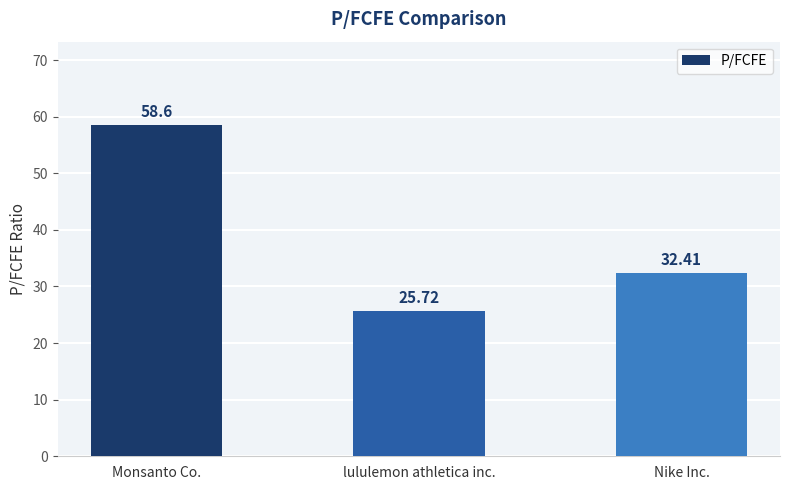

What is the approximate value at lululemon athletica inc.?

25.7